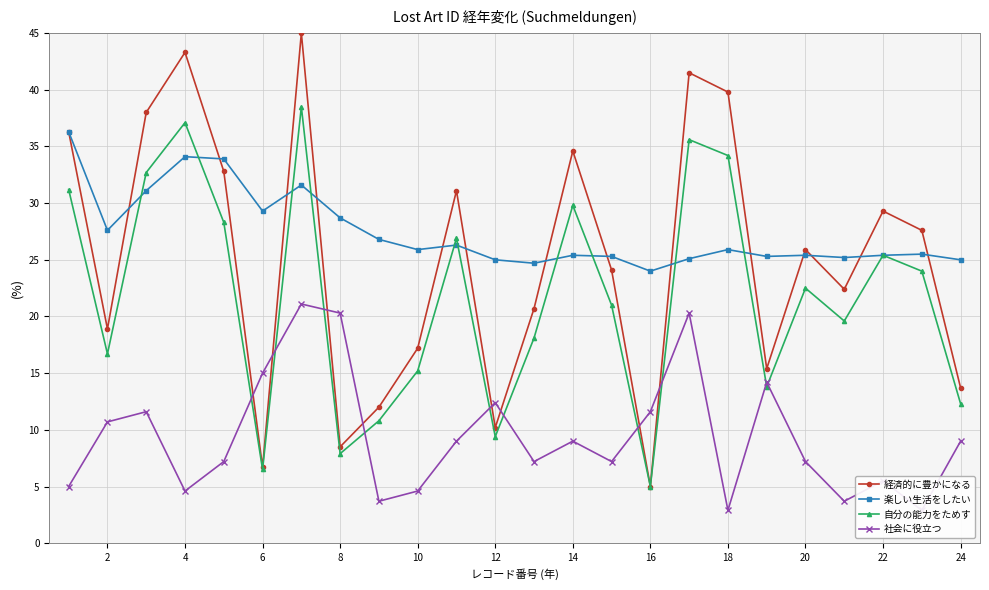

True or false: 社会に役立つ and 楽しい生活をしたい cross at least once.

False